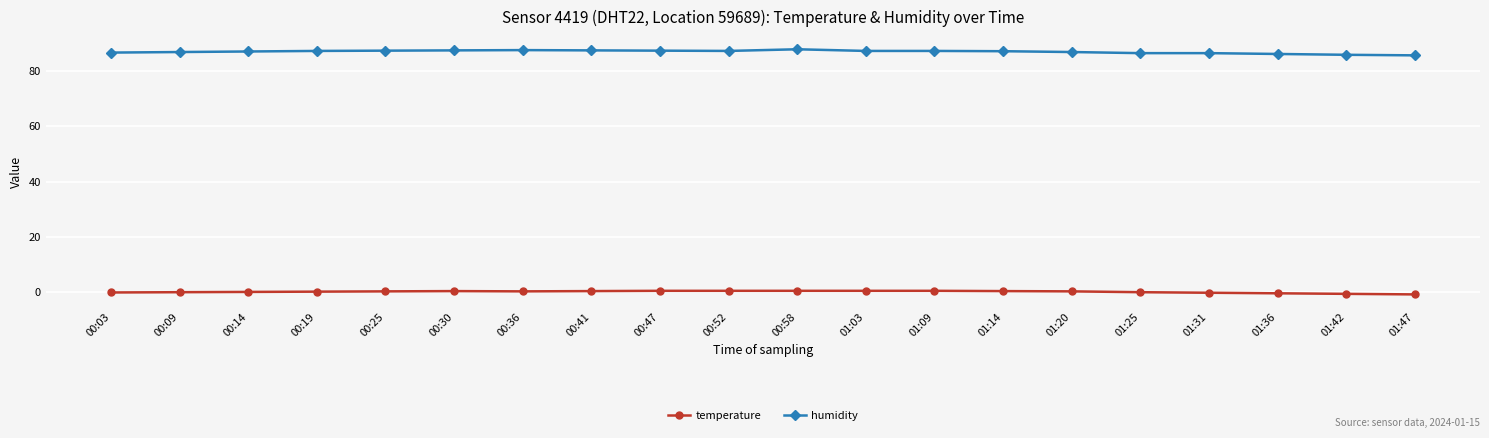

Which series has the largest range (max minus min)?

humidity